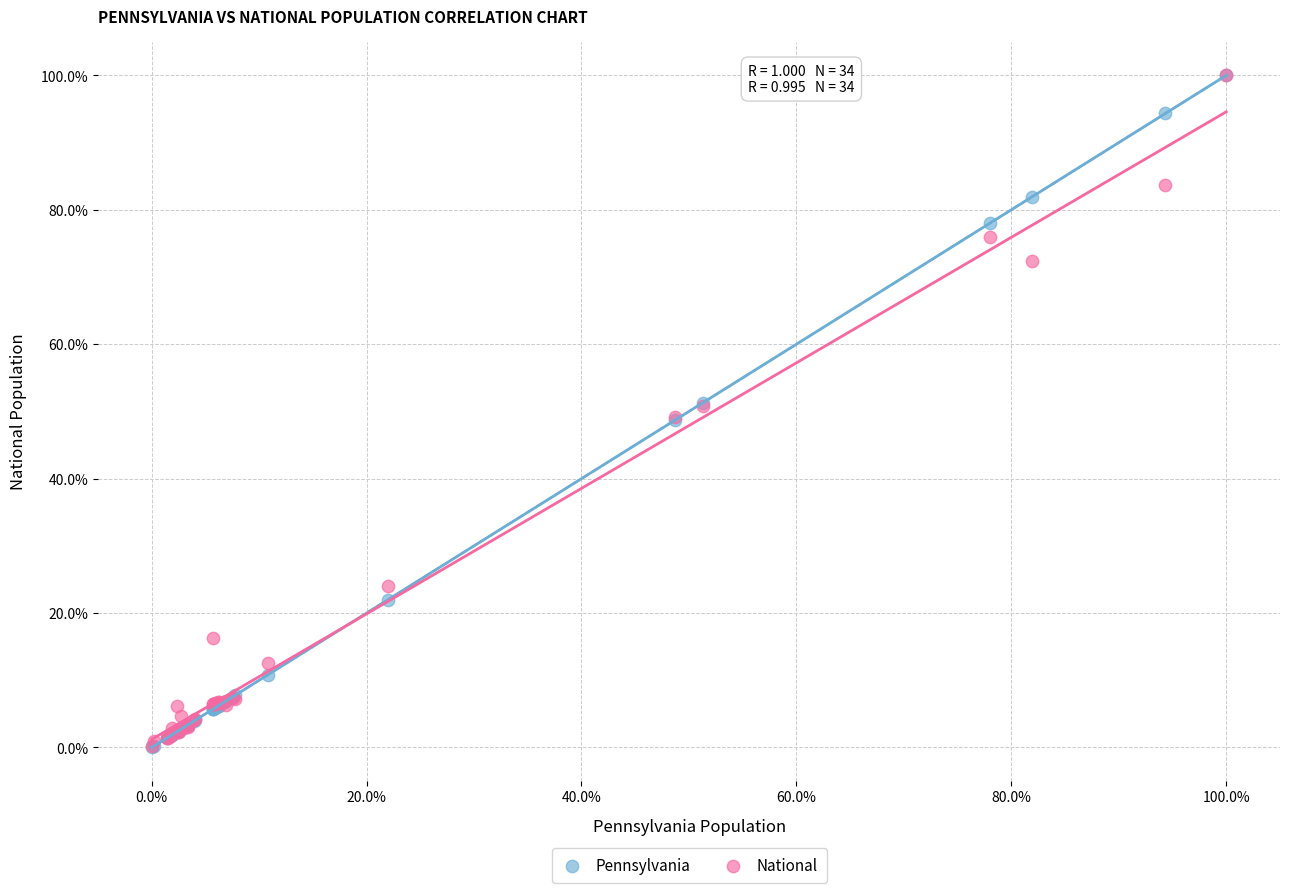

What are all the series names shown in the legend?

Pennsylvania, National